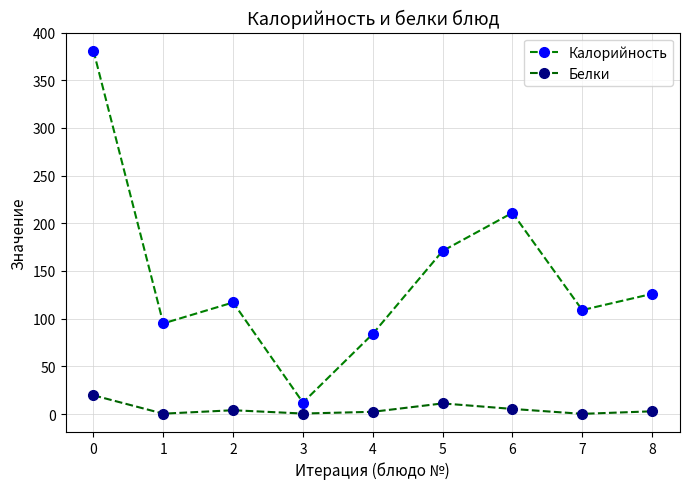

What is the sum of all Белки values?

46.1